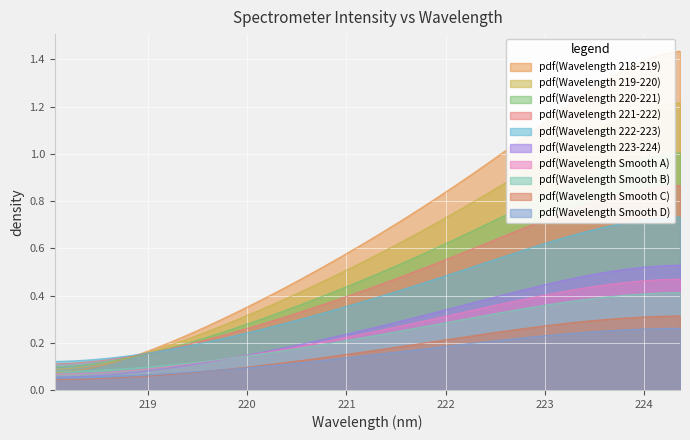

What is the sum of all values?

23.3